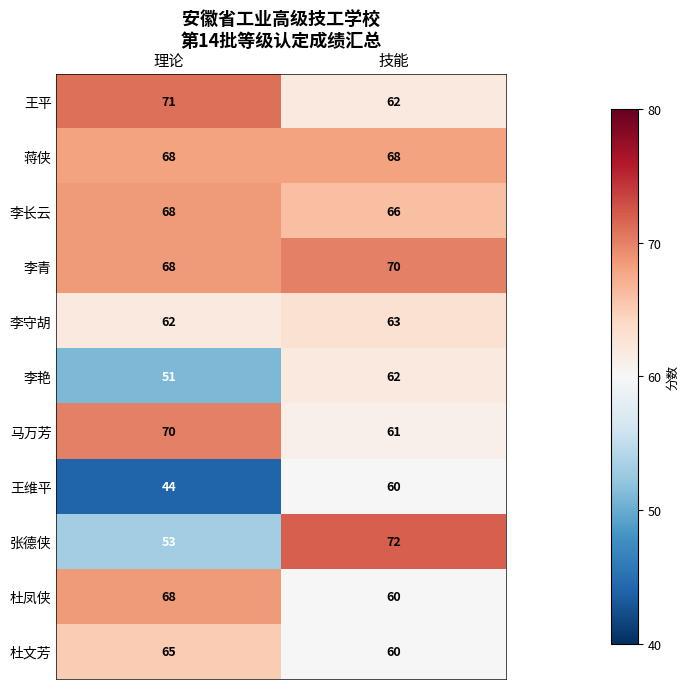

What is the difference between the 杜凤侠 values at 技能 and 理论?

8